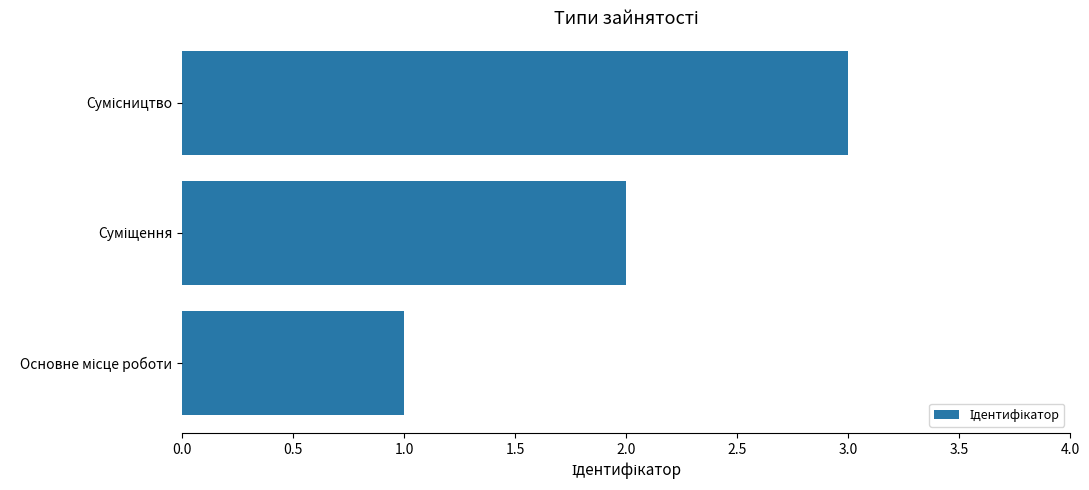

What is the maximum value shown in the chart?

3